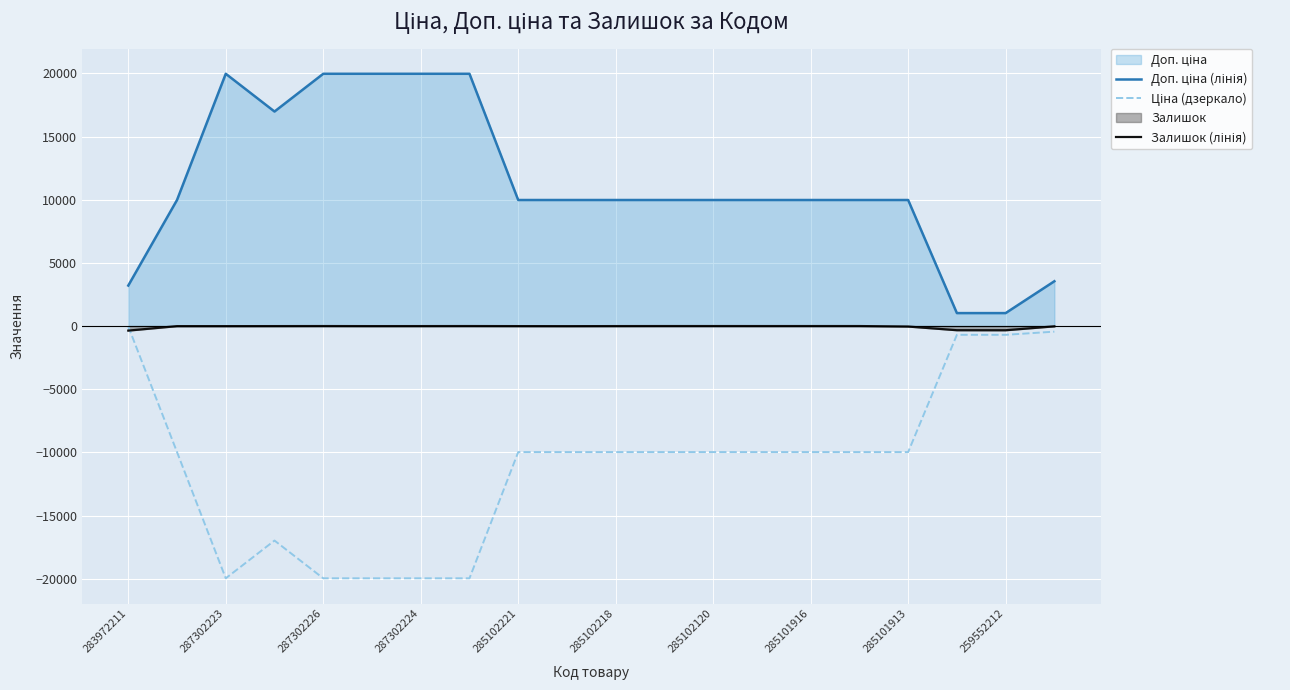

What is the greatest value displayed?

19964.2